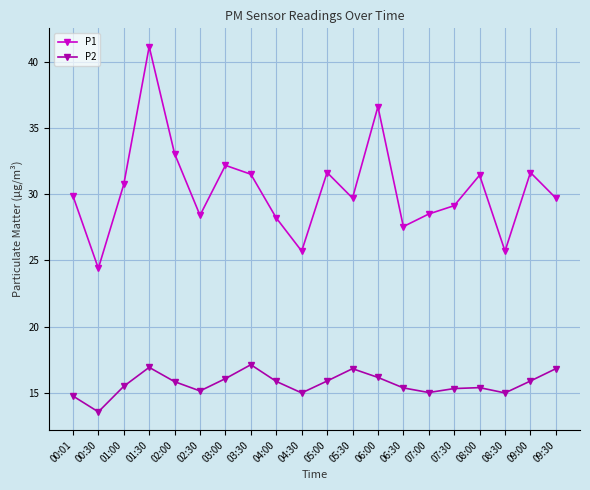

What is the sum of the P2 values at 06:00 and 04:00?

32.0